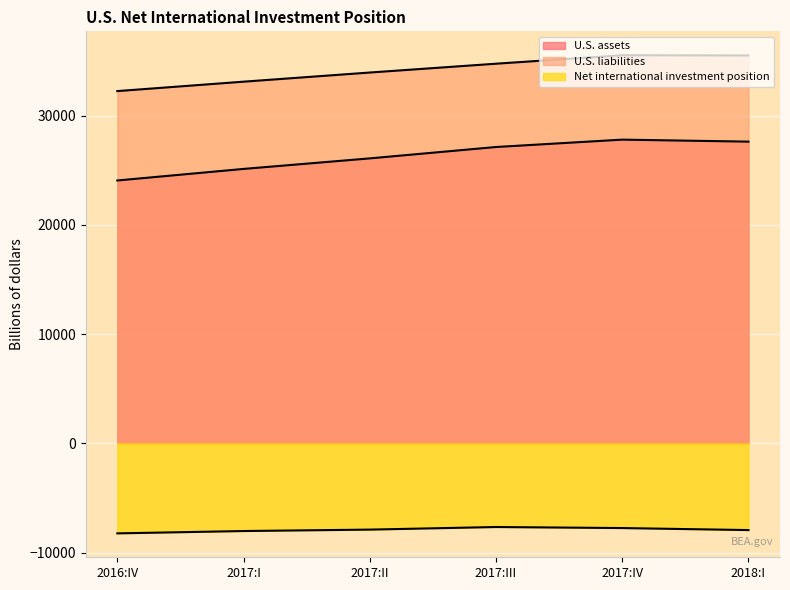

In U.S. liabilities, how many points are higher than both neighbors (excluding endpoints)?

1